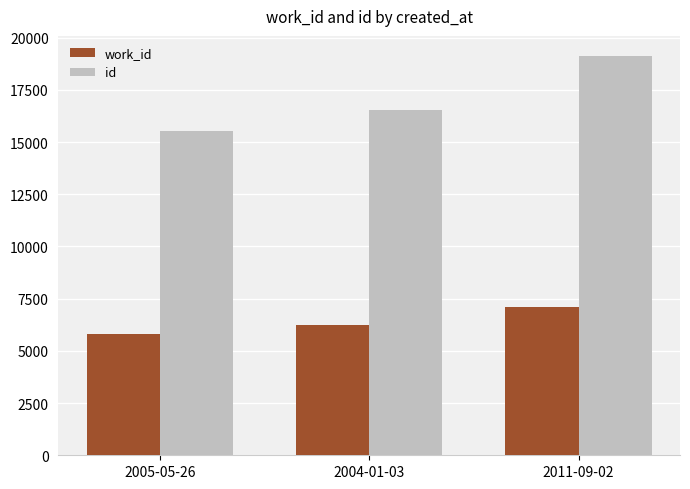

Does the chart contain stacked bars?

No